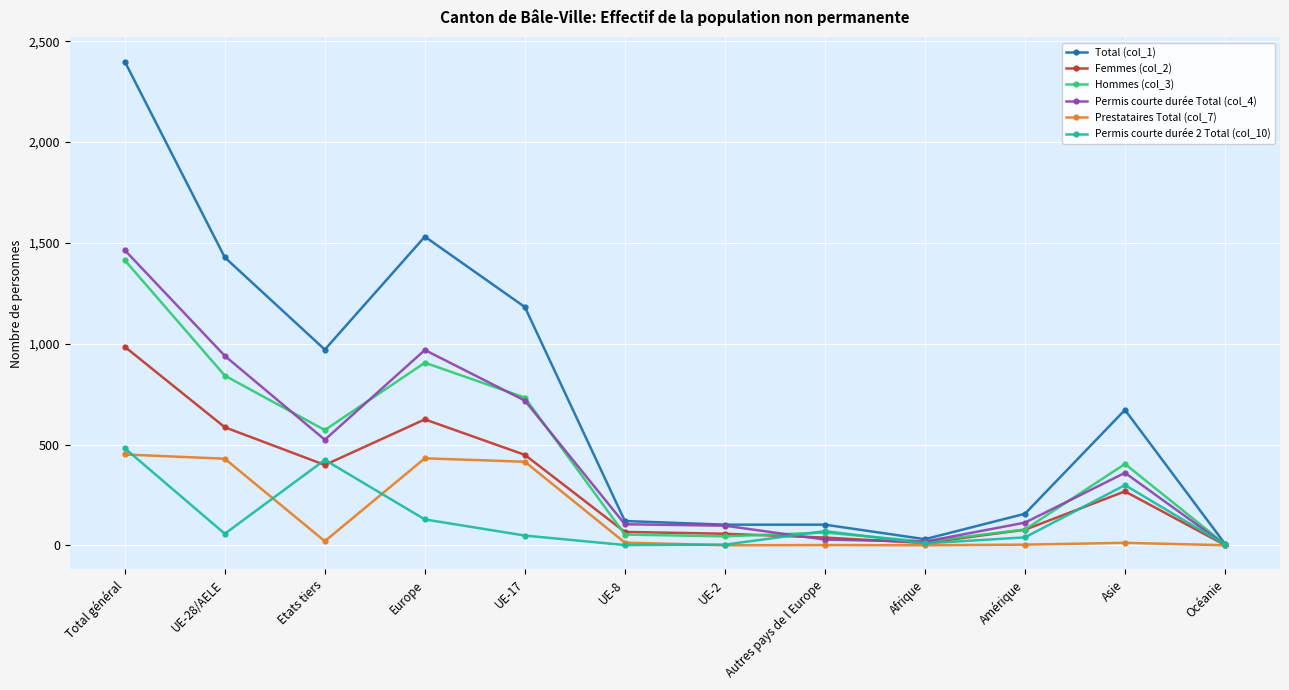

At how many categories does at least one series exceed 1410?

3